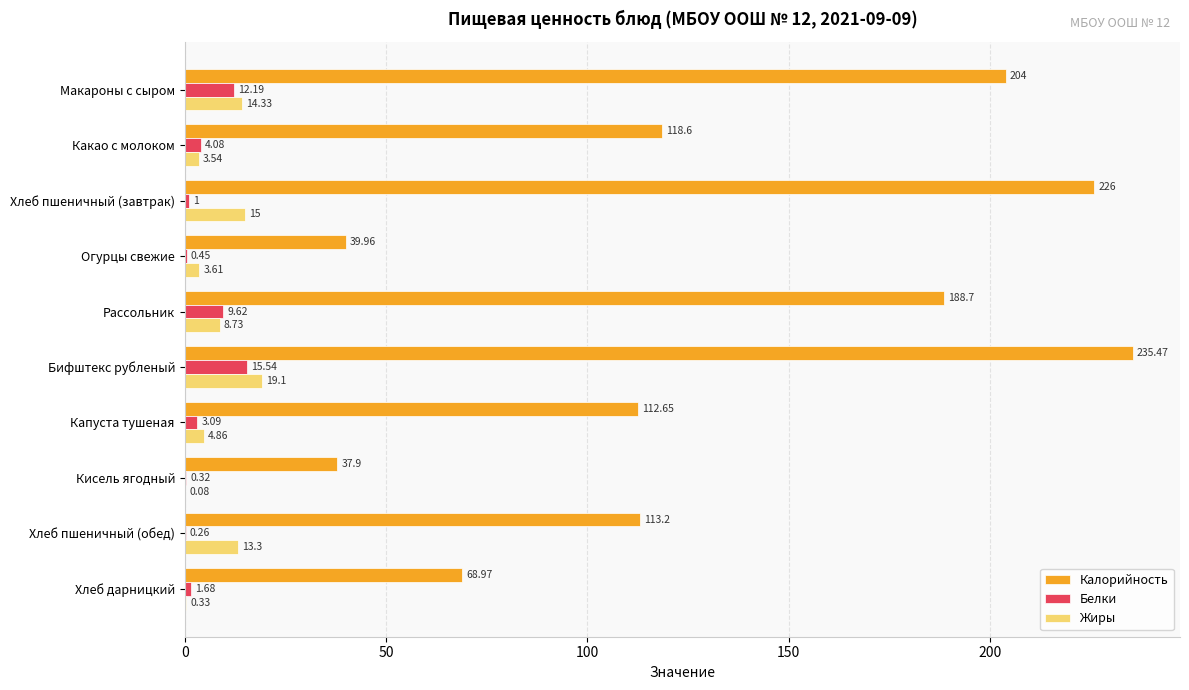

At which category is the sum across all series the highest?

Бифштекс рубленый